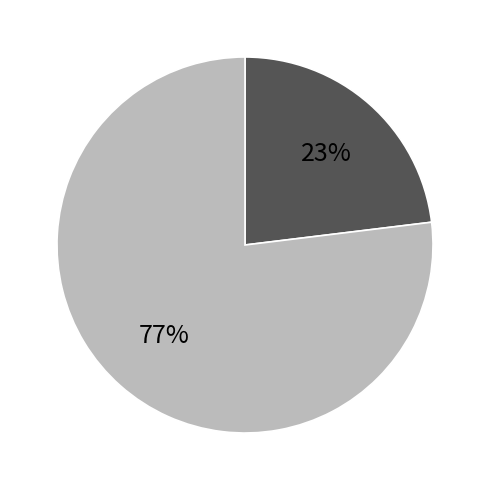

Does any single category account for the majority?

Yes